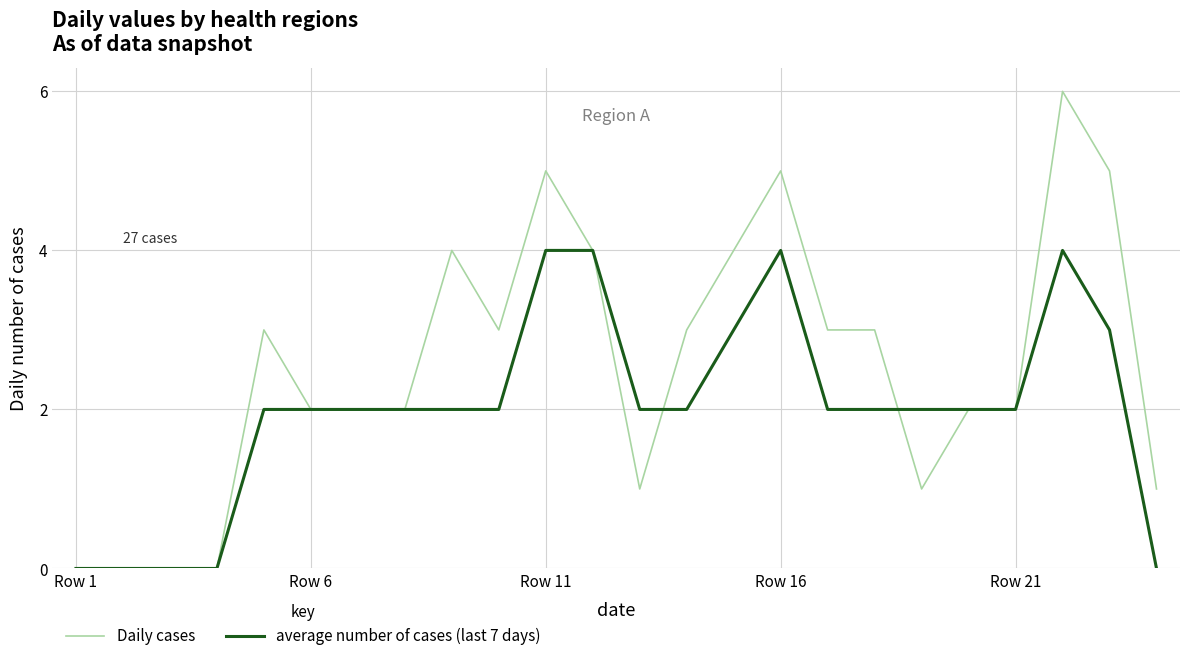

Which series has the widest spread of values?

Daily cases